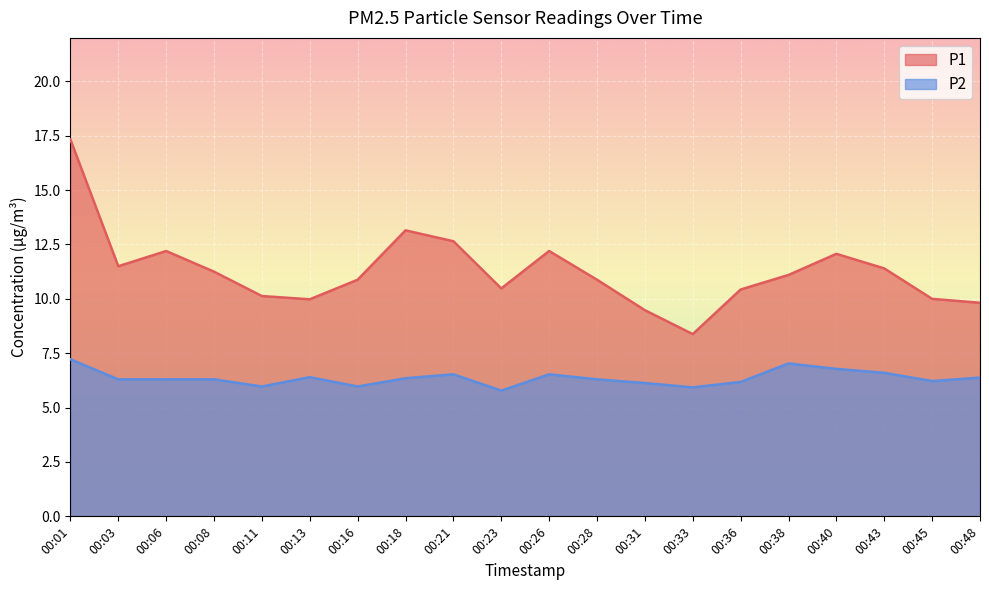

At which category is the sum across all series the highest?

00:01